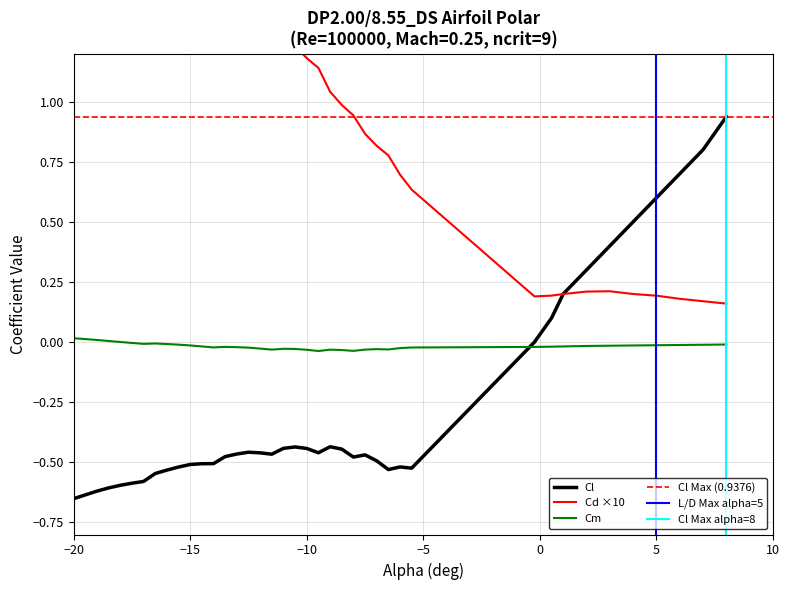

How many intersections are there between Cl and Cm?

1